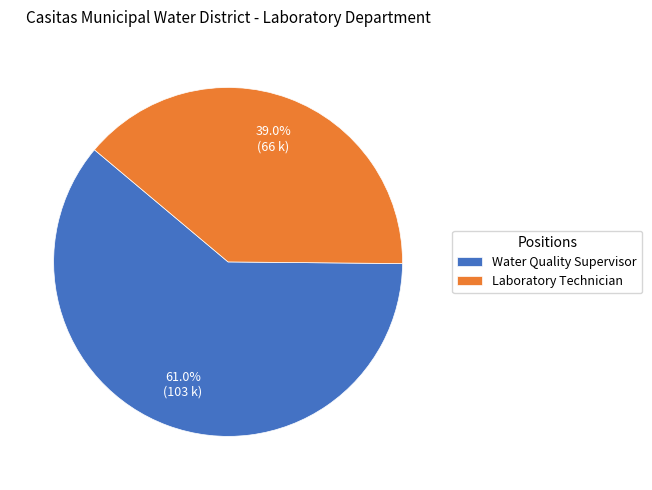

Which category accounts for the majority?

Water Quality Supervisor